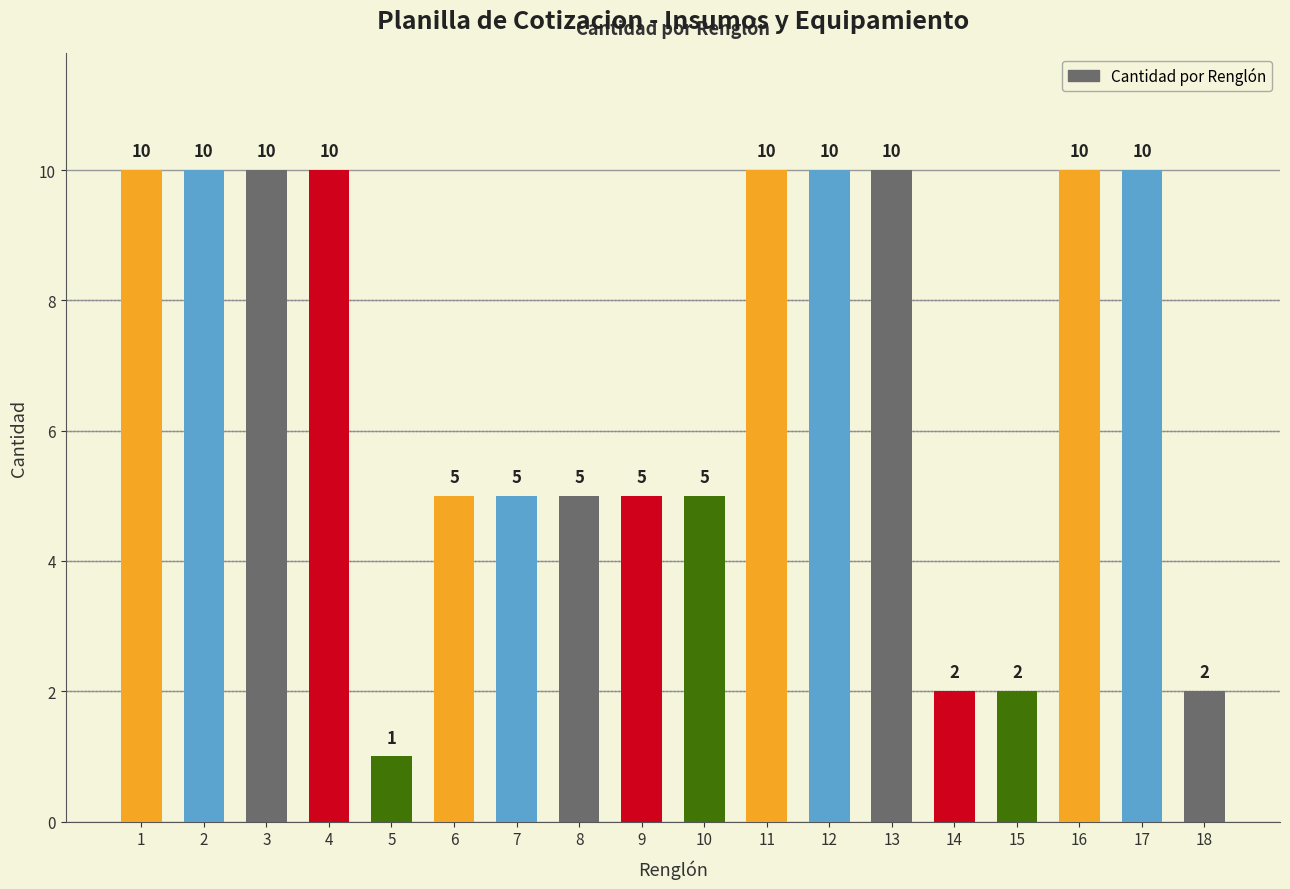

Is it true that the value at 12 is 10?

True